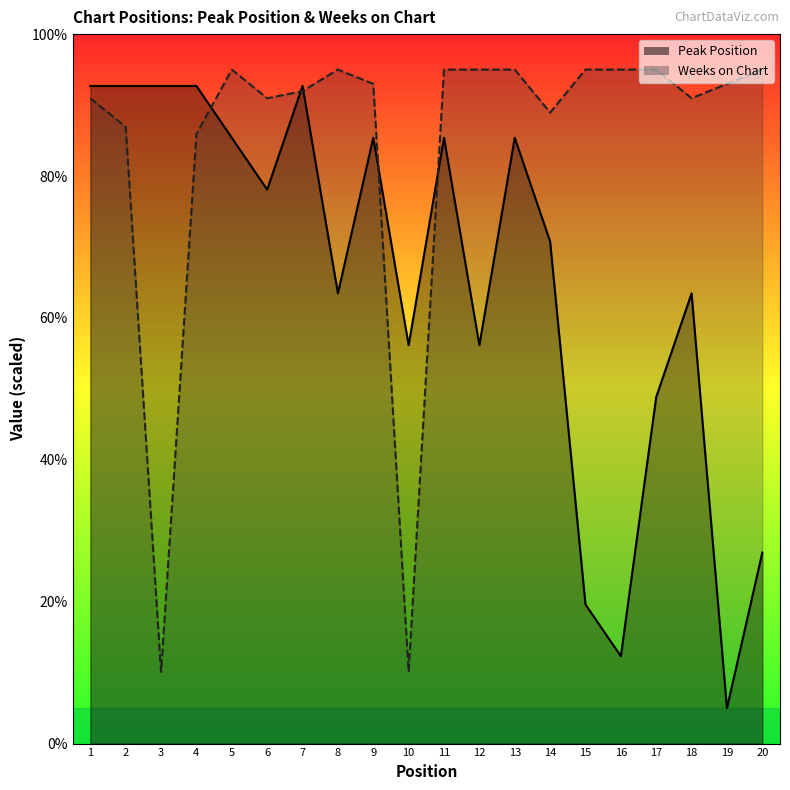

Reading left to right, list all the values displayed in this chart.

Peak Position: 92.7	92.7	92.7	92.7	85.4	78.1	92.7	63.5	85.4	56.2	85.4	56.2	85.4	70.8	19.6	12.3	48.8	63.5	5.0	26.9
Weeks on Chart: 91.0	86.9	10.1	85.9	95.0	91.0	92.0	95.0	93.0	10.1	95.0	95.0	95.0	88.9	95.0	95.0	95.0	91.0	93.0	95.0